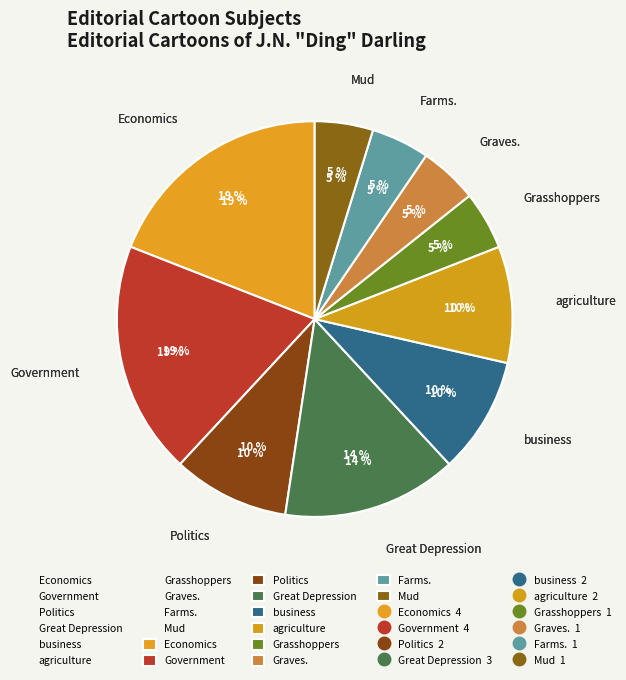

To the nearest percent, what is the combined percentage of Mud and Government?

25%